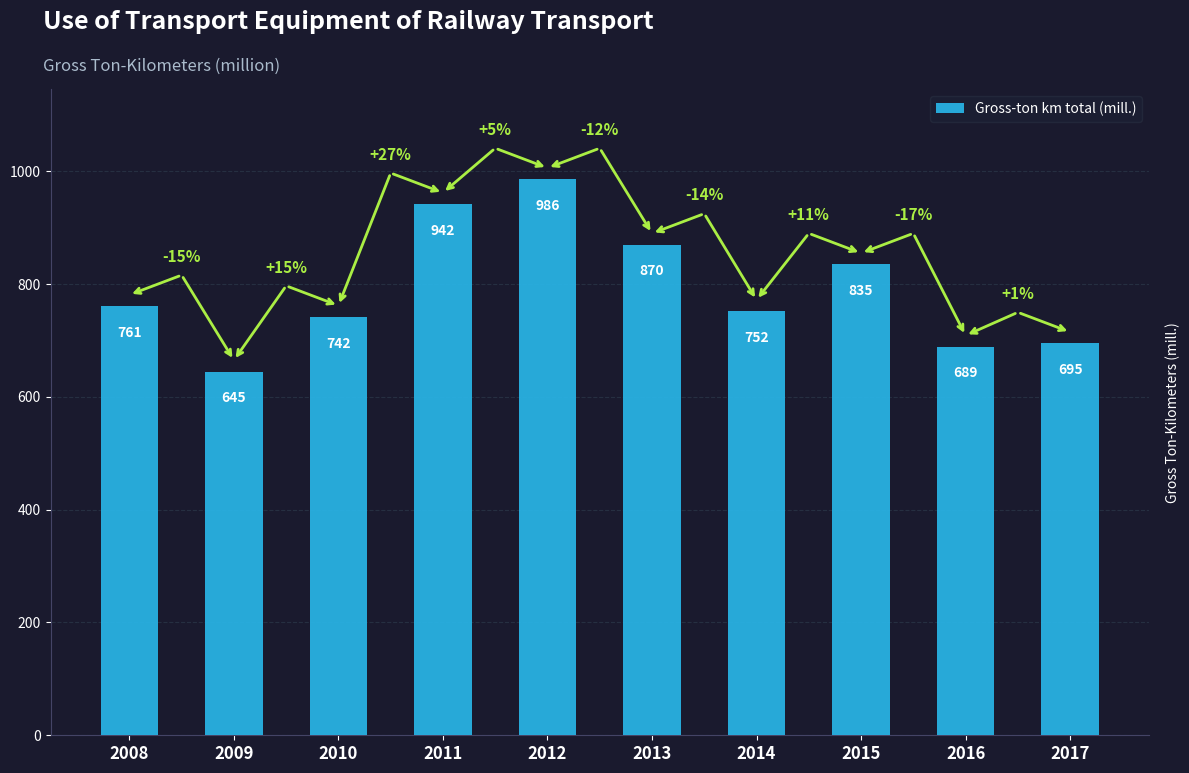

Reading right to left, list all the values displayed in this chart.

2017=695	2016=689	2015=835	2014=752	2013=870	2012=986	2011=942	2010=742	2009=645	2008=761